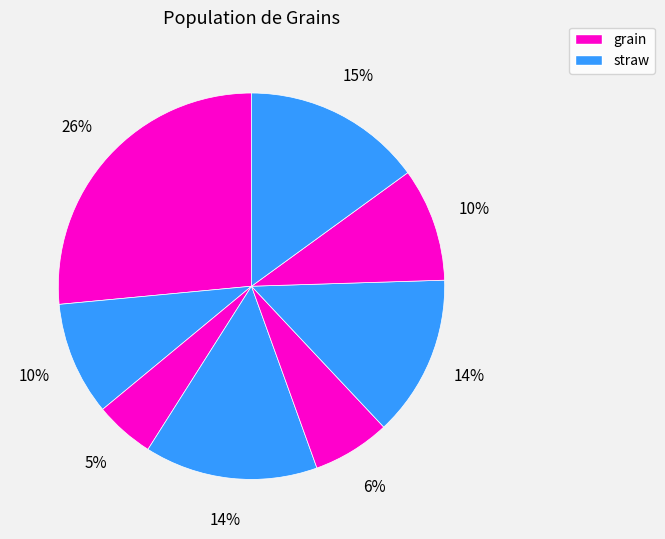

How many slices are in this pie chart?

8